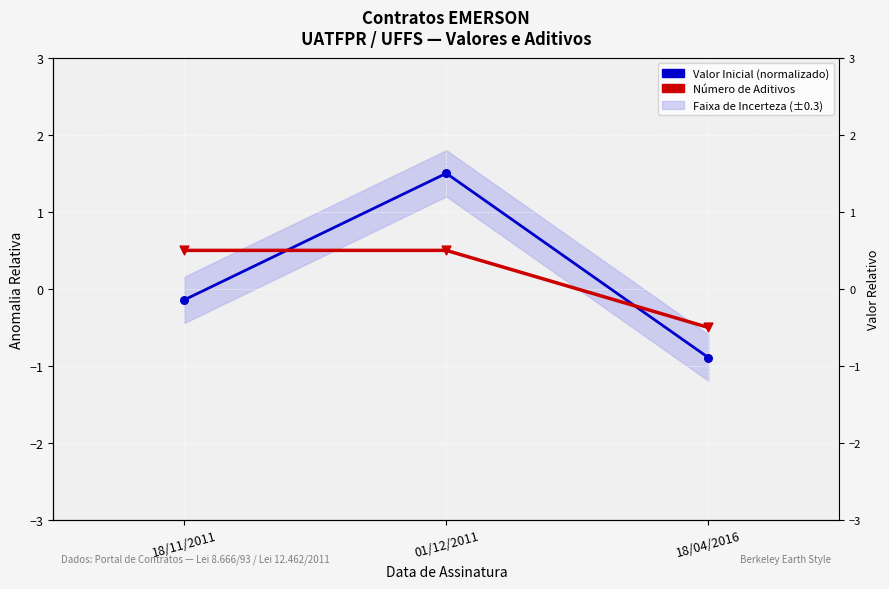

At which category is the sum across all series the highest?

01/12/2011